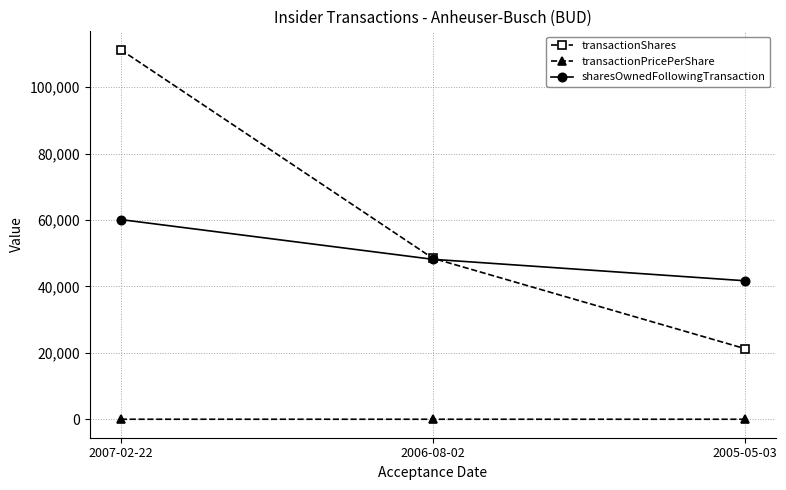

What is the smallest value displayed?

46.8